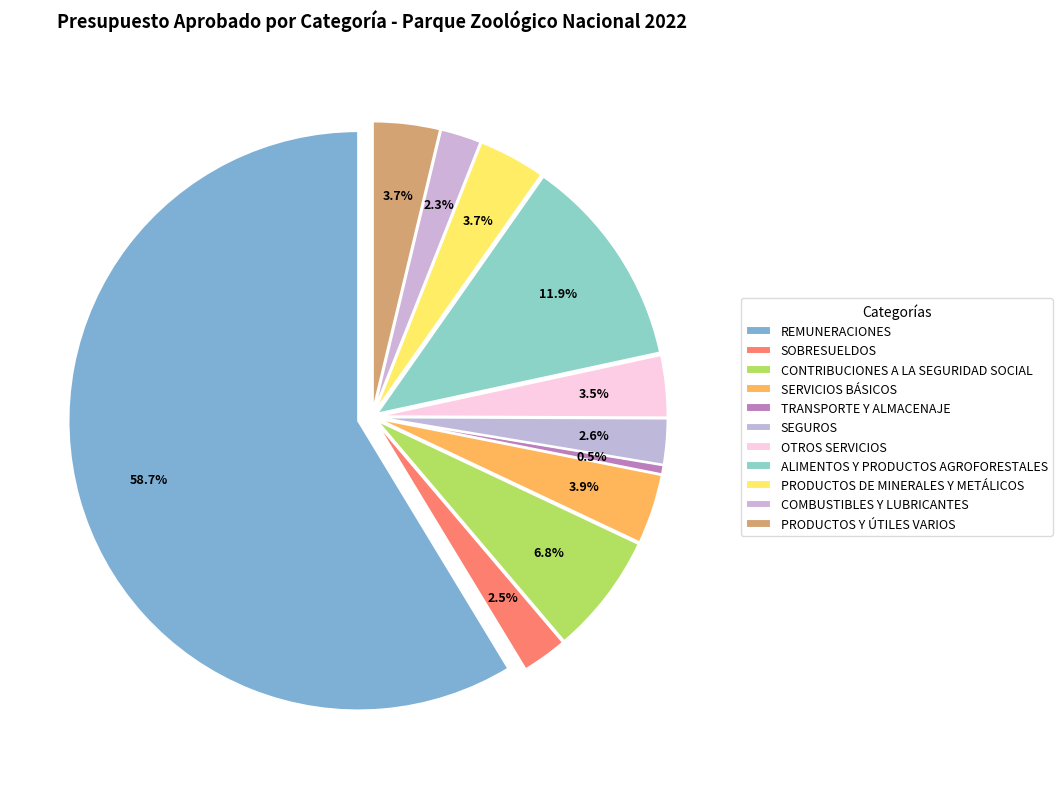

To the nearest percent, what portion does OTROS SERVICIOS represent?

3%